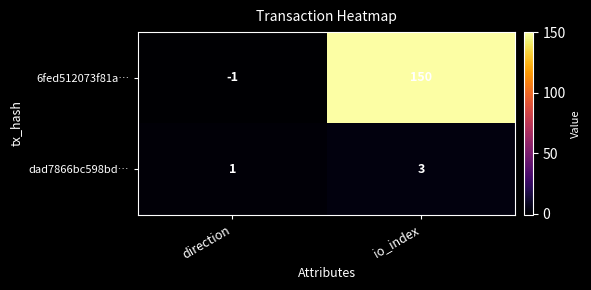

What is the sum of all dad7866bc598bd… values?

4